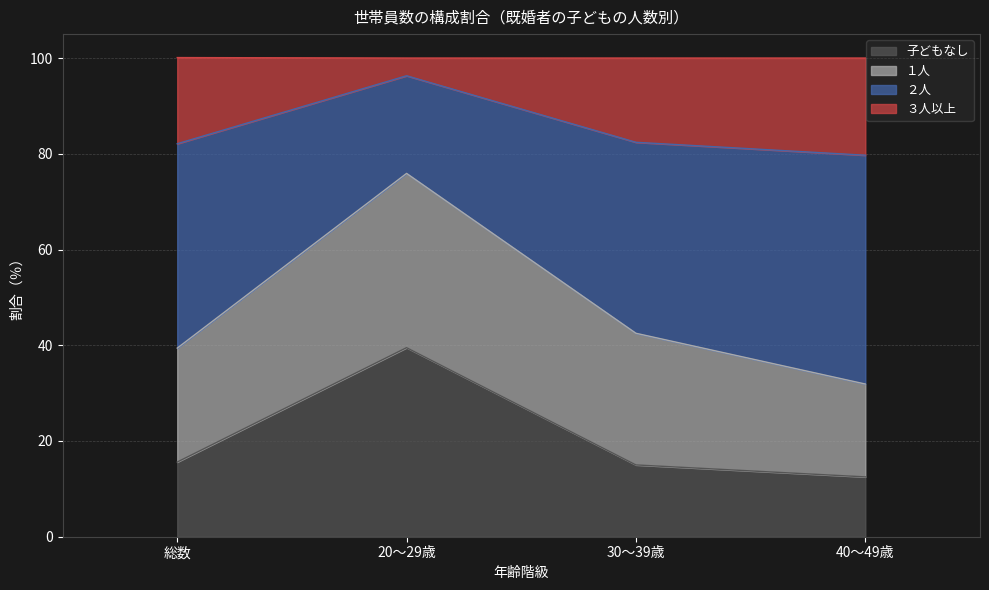

What is the total value across all series at 総数?

100.1